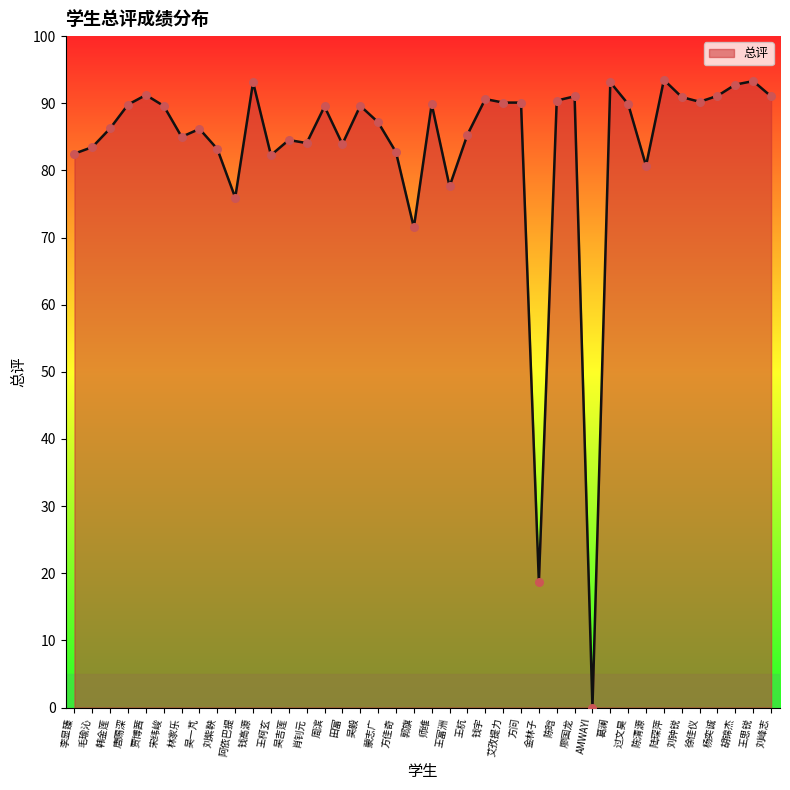

Approximately how many times larger is the value at 葛澜 compared to 吴吉莲?

1.1